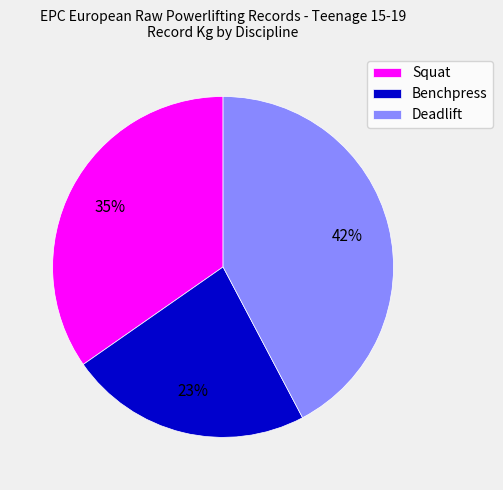

How many slices are in this pie chart?

3